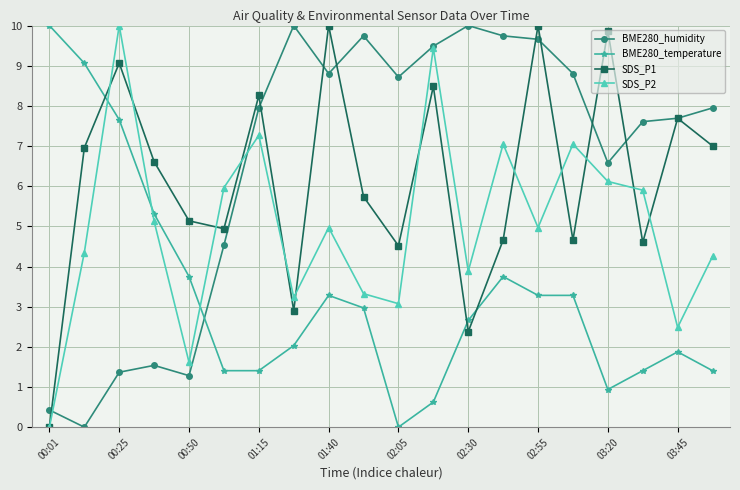

True or false: BME280_humidity has more than 2 points higher than both neighbors.

True